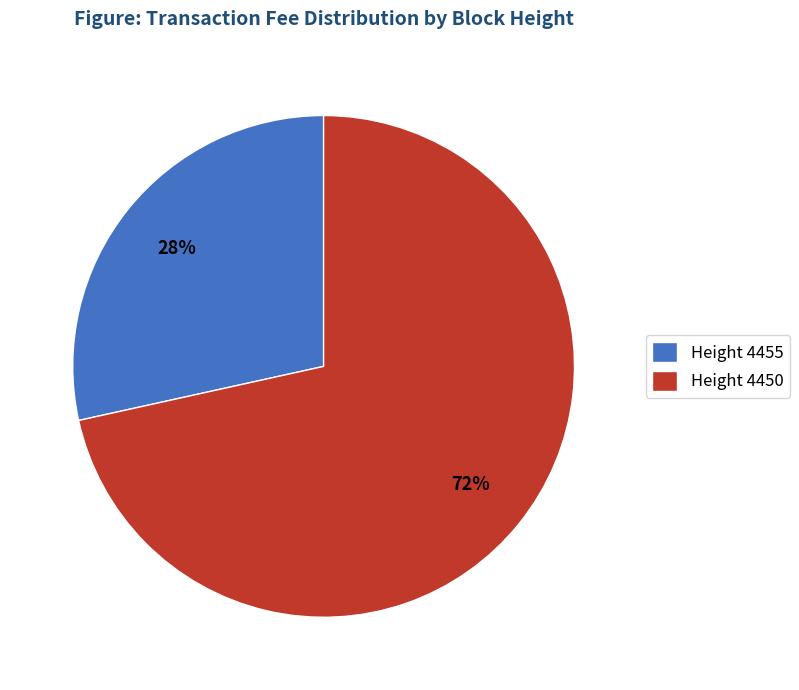

How many slices are in this pie chart?

2